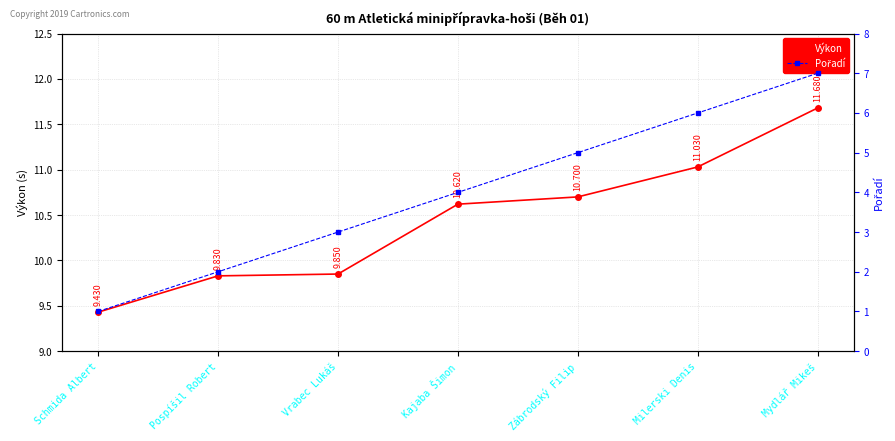

Count the number of data series in this chart.

2